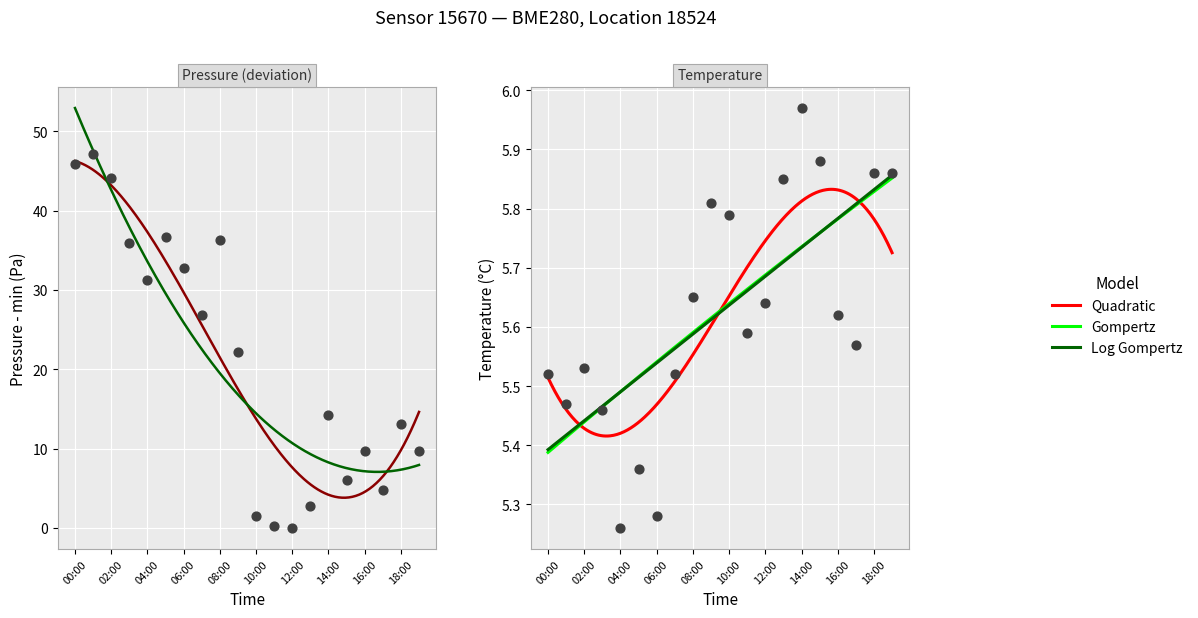

What is the total value across all series at 13:00?

8.7